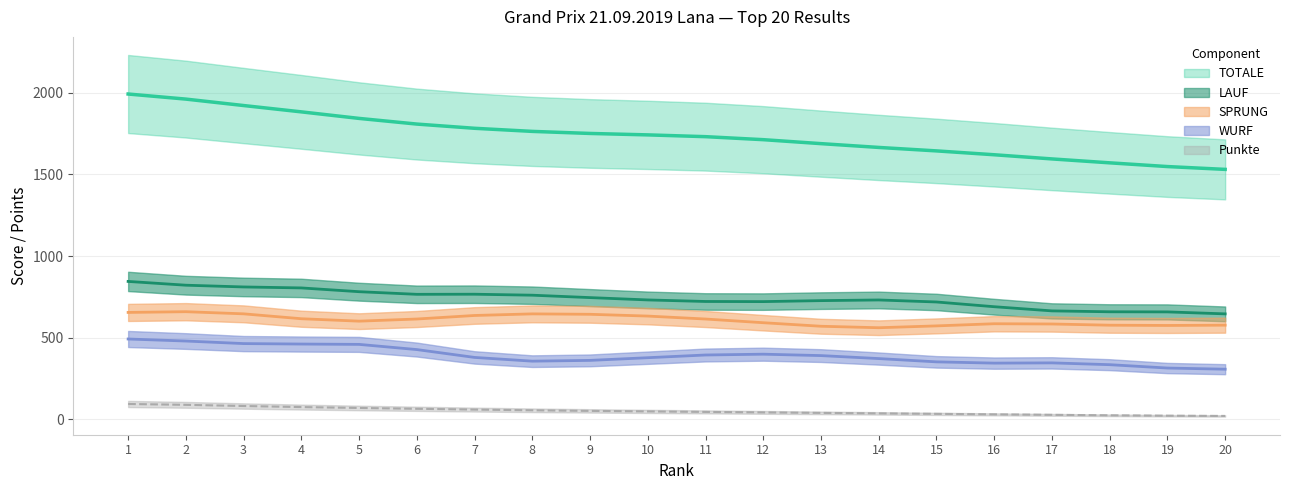

At which category does the chart reach its peak across all series?

1